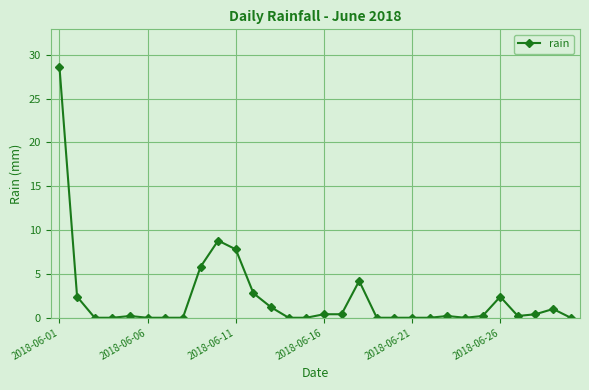

Reading left to right, what are all the values shown in this chart?

28.6	2.4	0.0	0.0	0.2	0.0	0.0	0.0	5.8	8.8	7.8	2.8	1.2	0.0	0.0	0.4	0.4	4.2	0.0	0.0	0.0	0.0	0.2	0.0	0.2	2.4	0.2	0.4	1.0	0.0